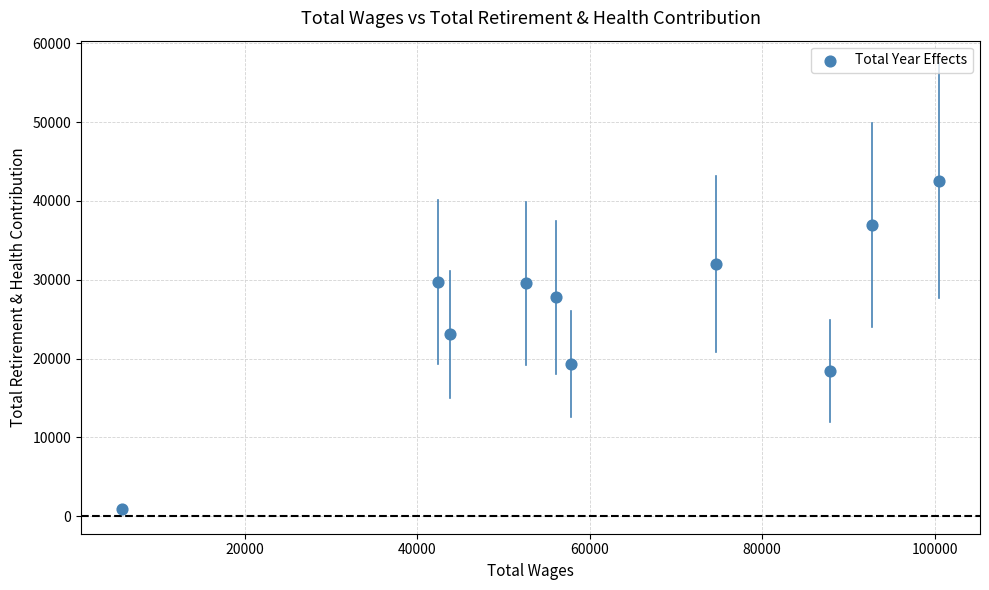

What is the range of Y values (max minus min)?

41639